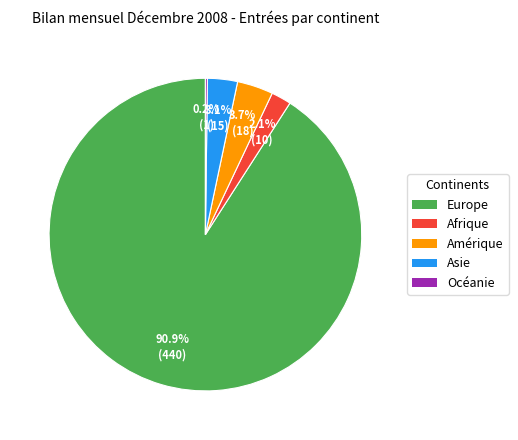

What portion of the pie excludes Europe?

9.1%